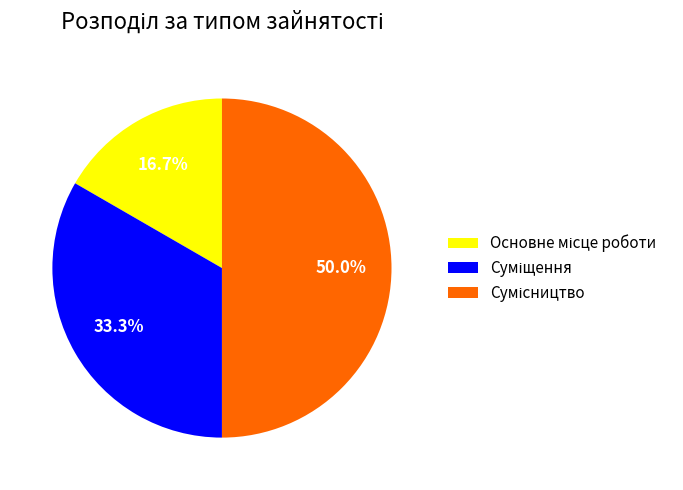

To the nearest percent, what is the difference between the largest and smallest slice percentages?

33%